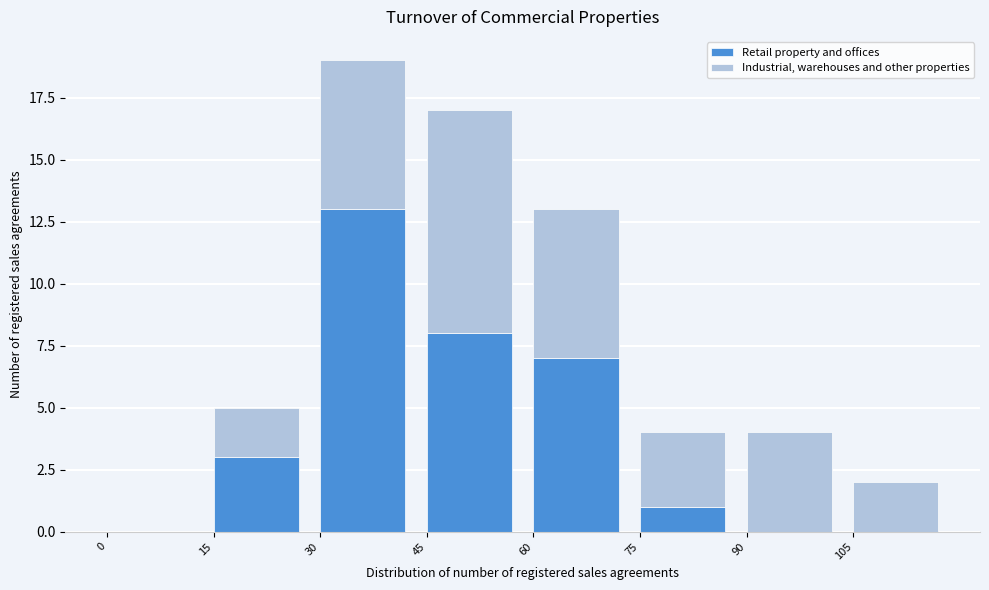

Reading left to right, transcribe the values for Retail property and offices.

0=0	15=3	30=13	45=8	60=7	75=1	90=0	105=0